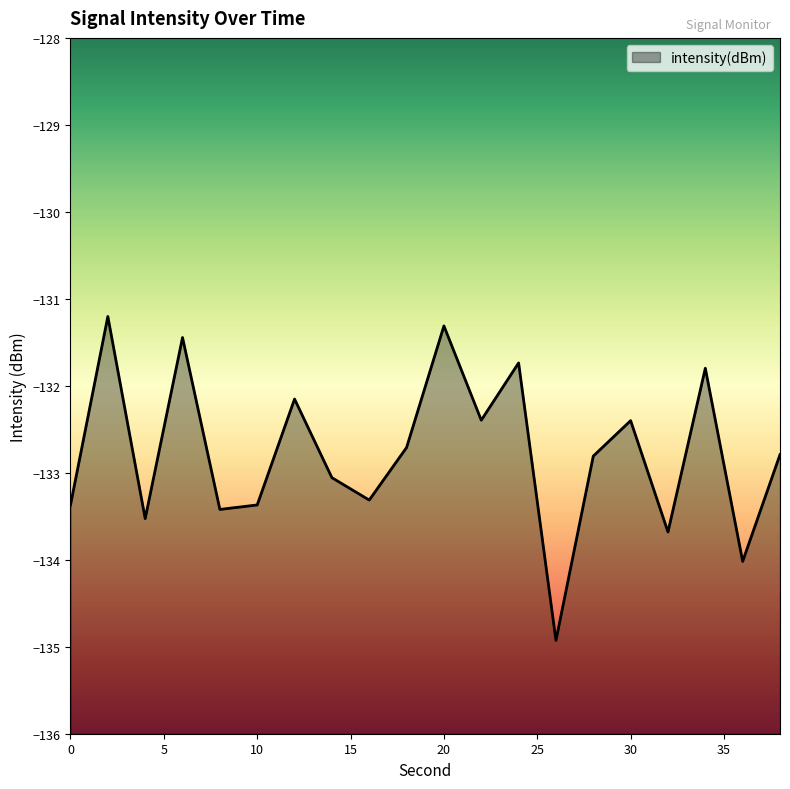

True or false: the data shows -131.3 at 20.

True